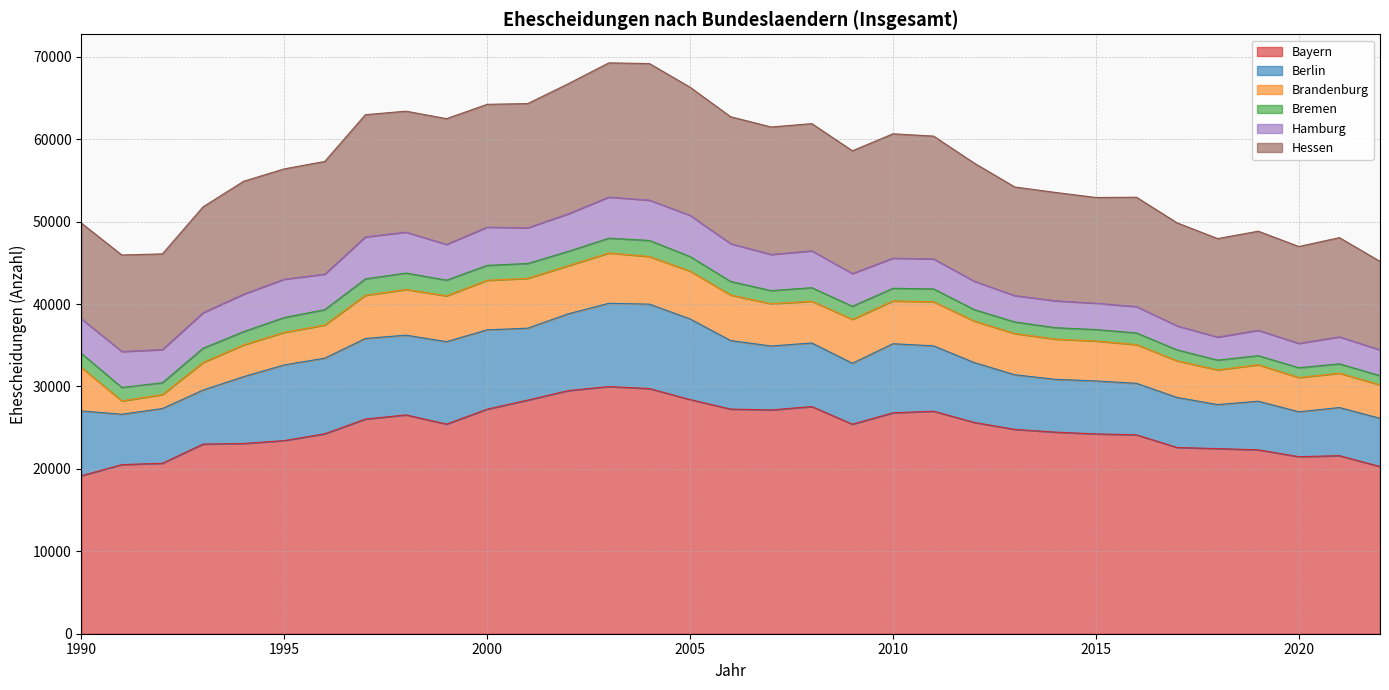

Where does the Bayern series first go above 24797?

1997